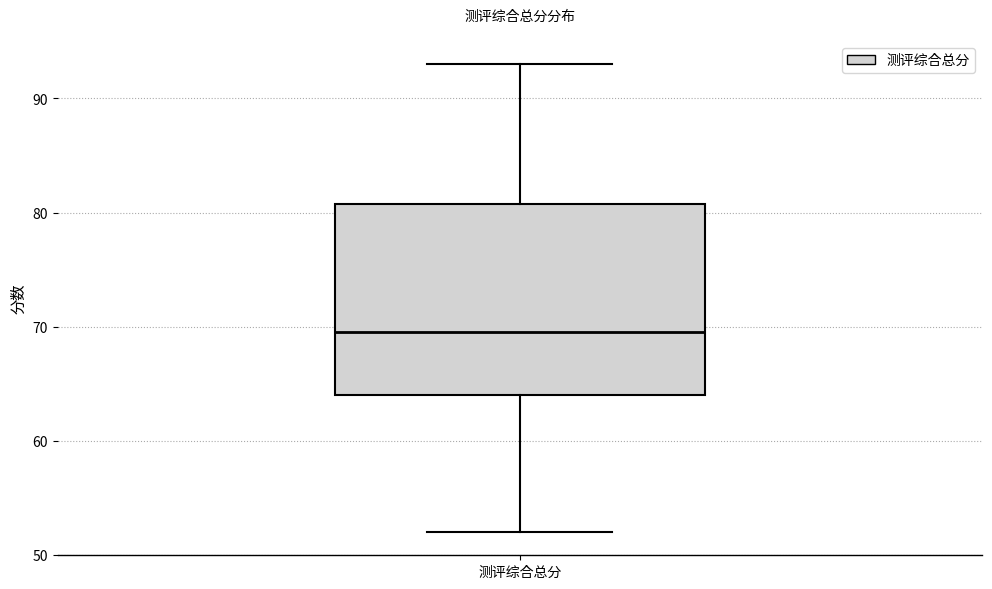

Read this box plot against the y-axis: the position of the median line, the range covered by the box, and the ends of both whiskers. The values are not printed on the chart, so give them approximately, as read against the axis.

median 70, box 64 to 81, whiskers 52 to 93